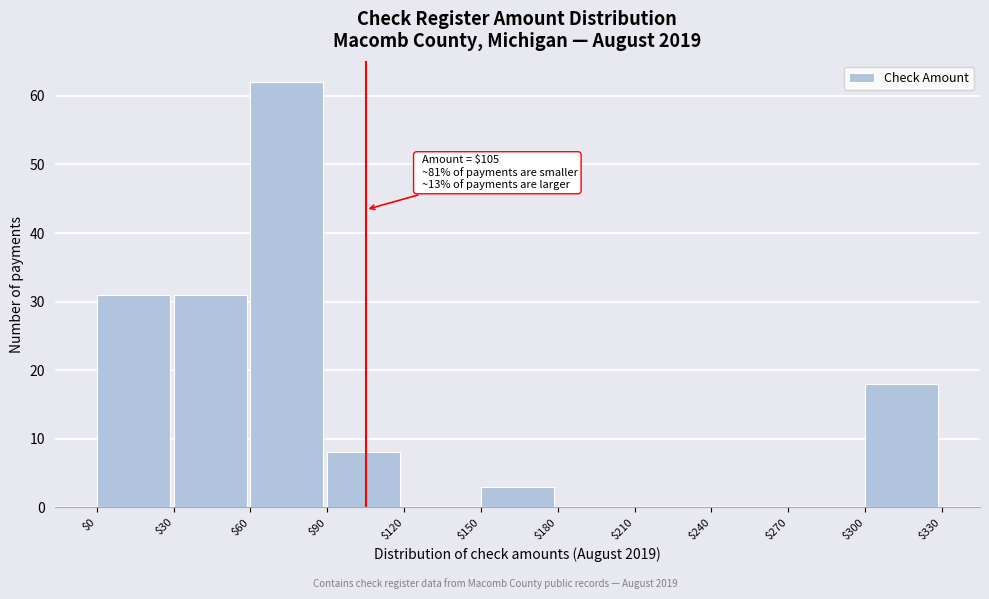

Over which range of the x-axis is the bar tallest?

$60 to $90